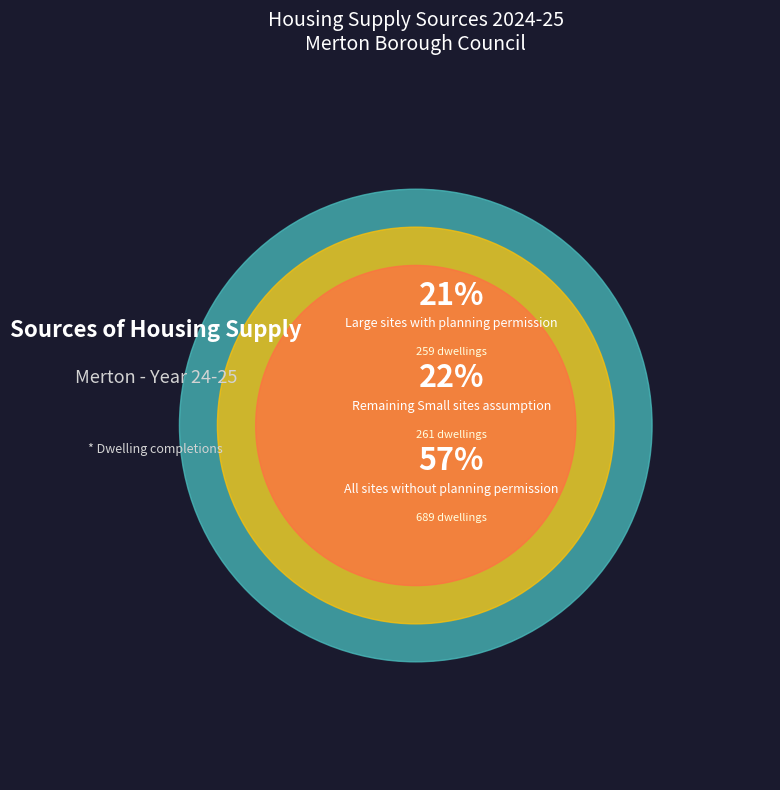

What is the largest slice in the pie chart?

All sites without planning permission